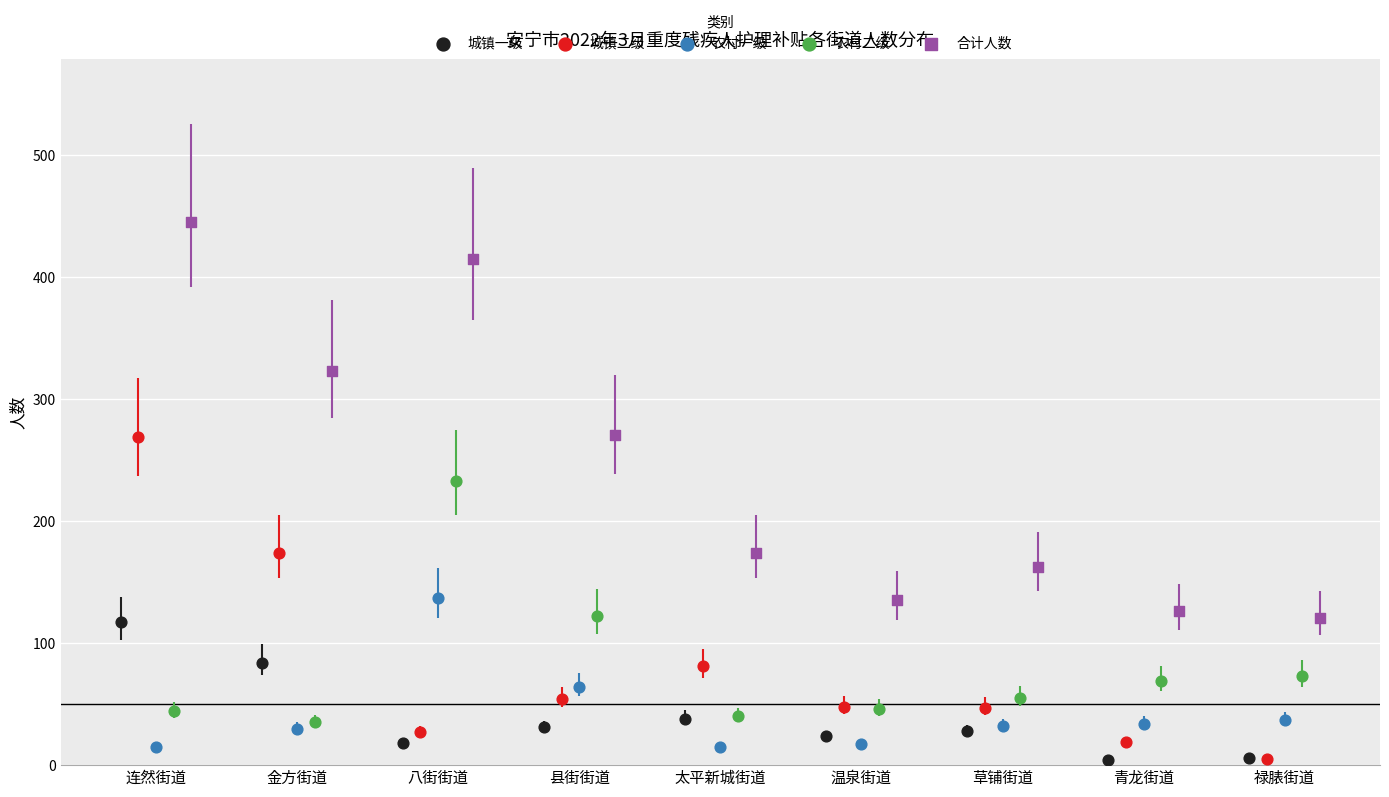

Which series has the largest Y range (max minus min)?

合计人数